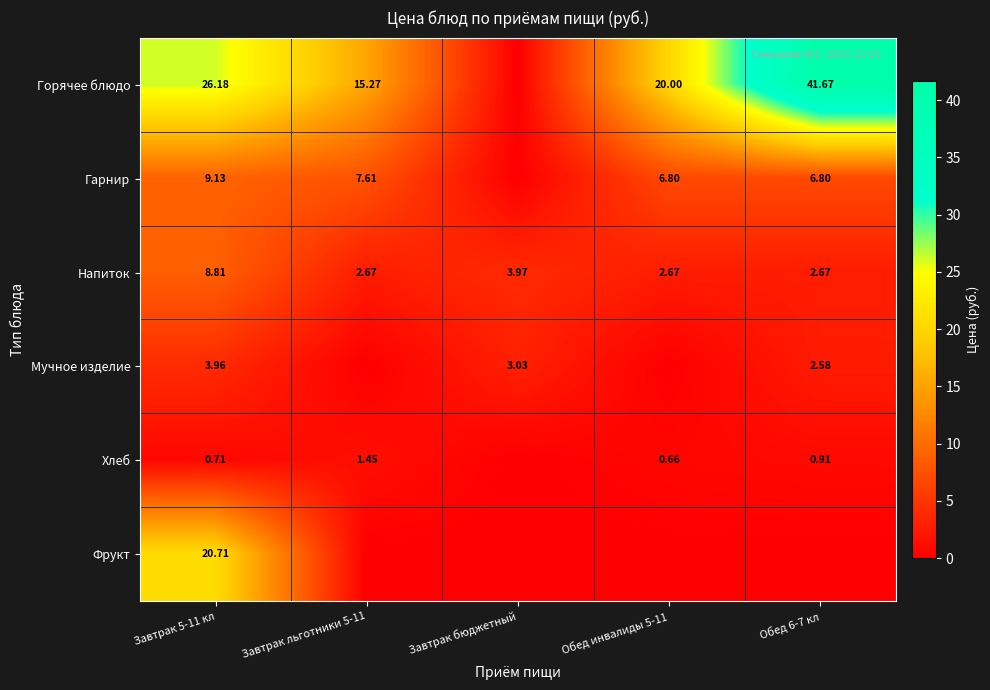

At how many categories does at least one series exceed 29?

1